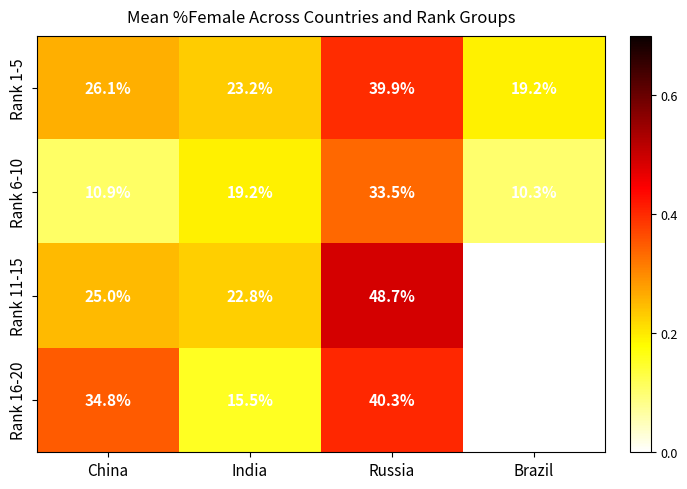

The Rank 1-5 series shows 23.2 at India. True or false?

True